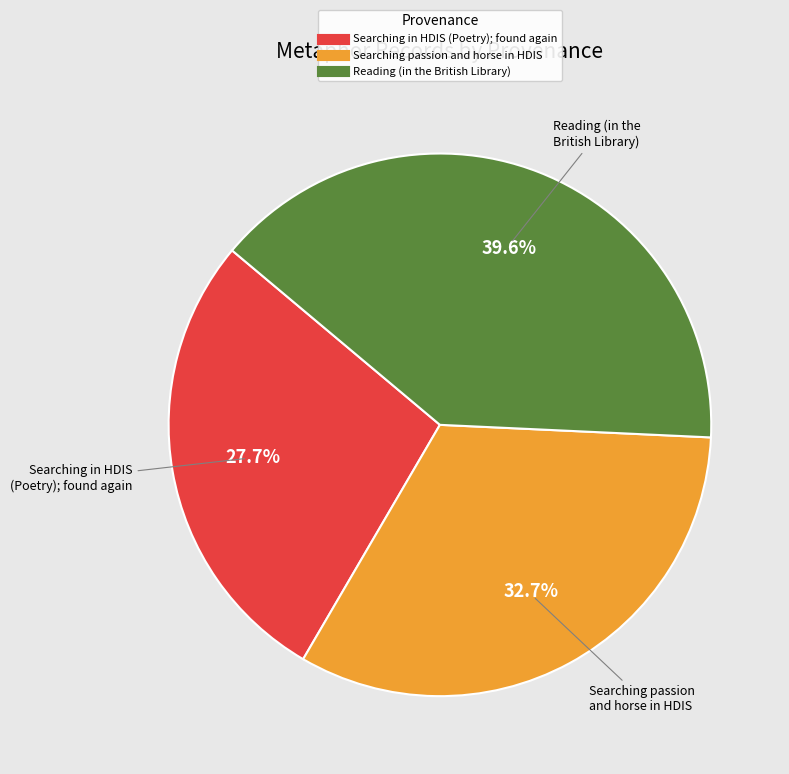

Which category has the smallest portion of the pie?

Searching in HDIS (Poetry); found again